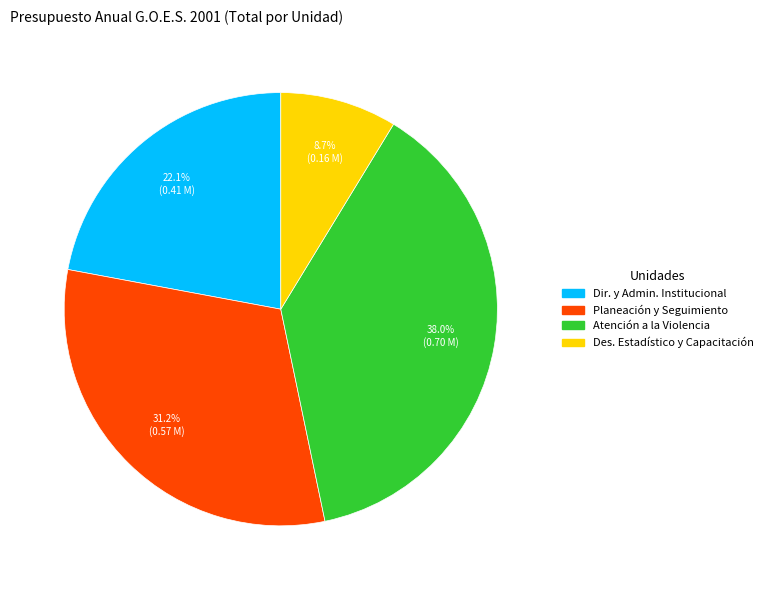

Does any single category account for the majority?

No